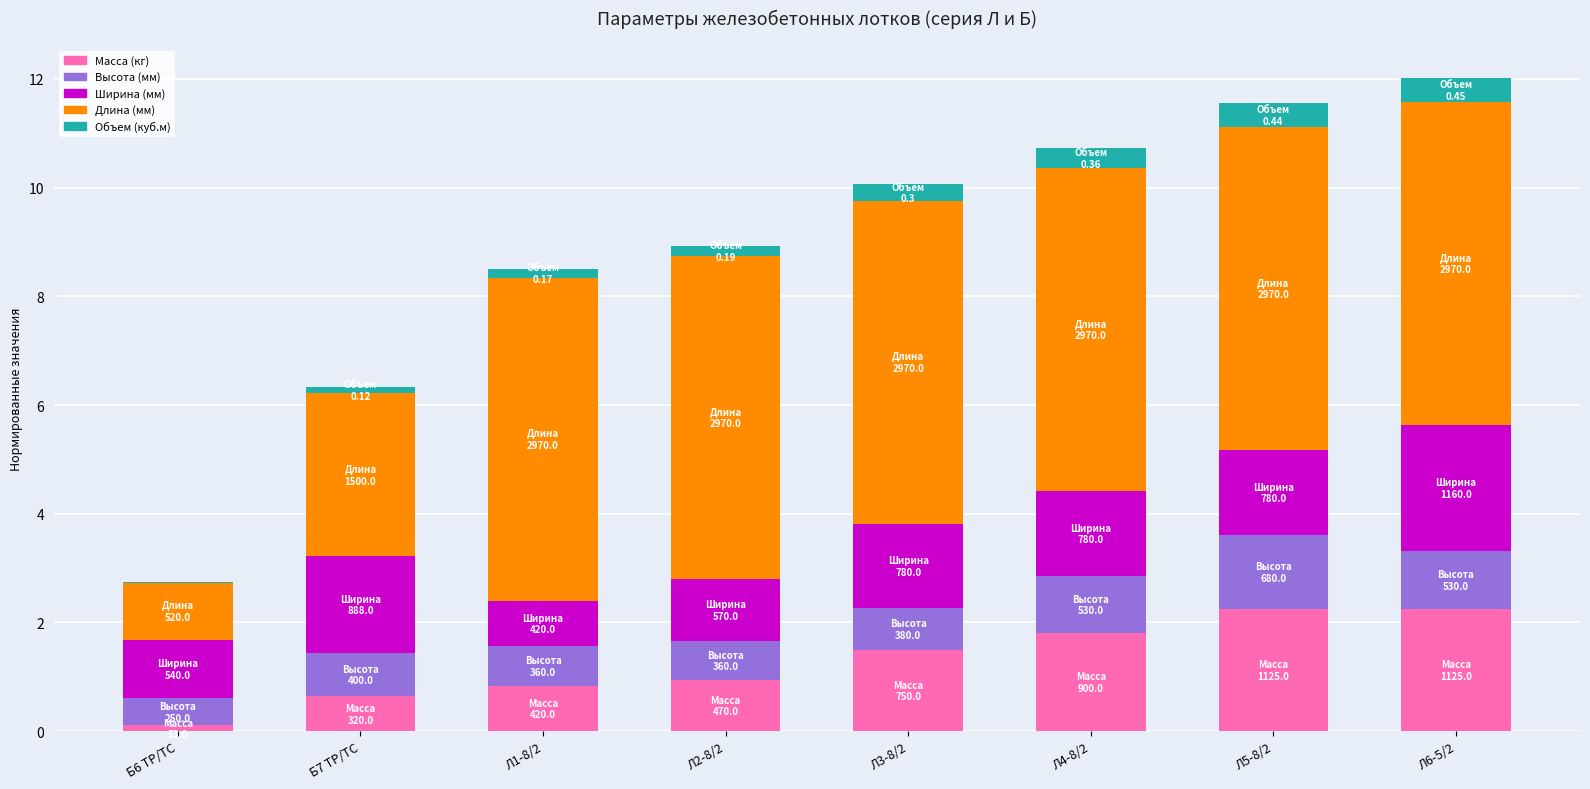

What is the total value across all series at Л3-8/2?

10.1